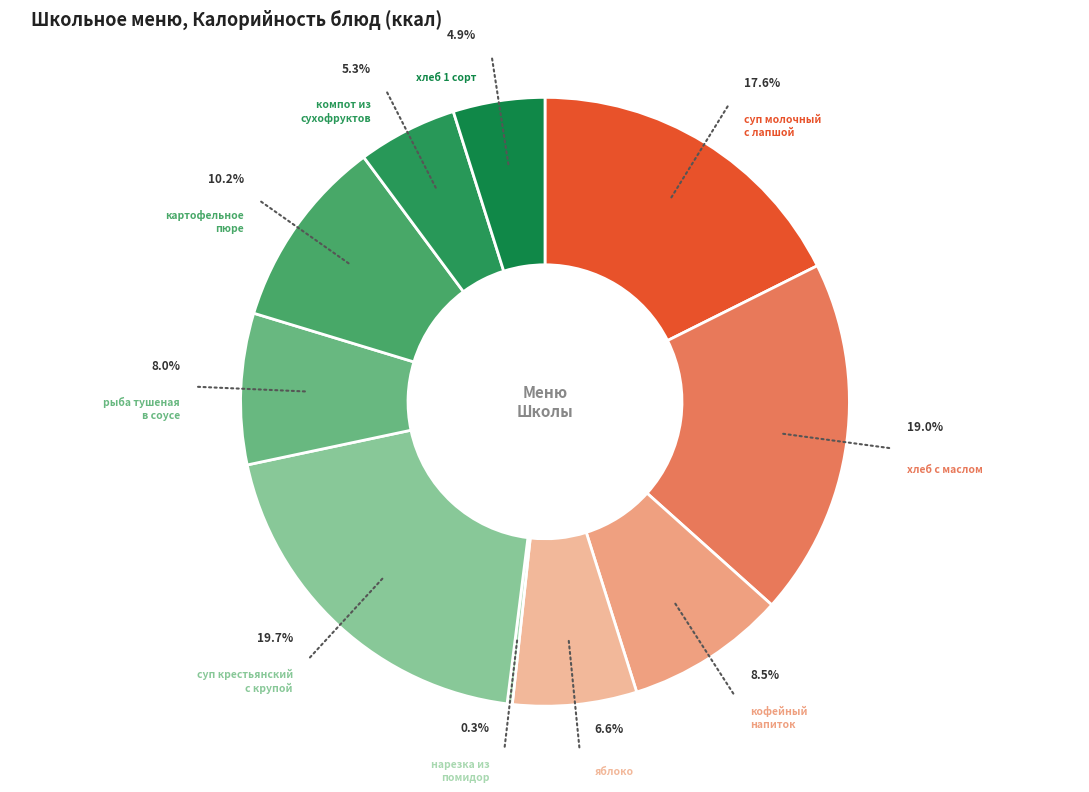

Which slice is the smallest?

нарезка из
помидор